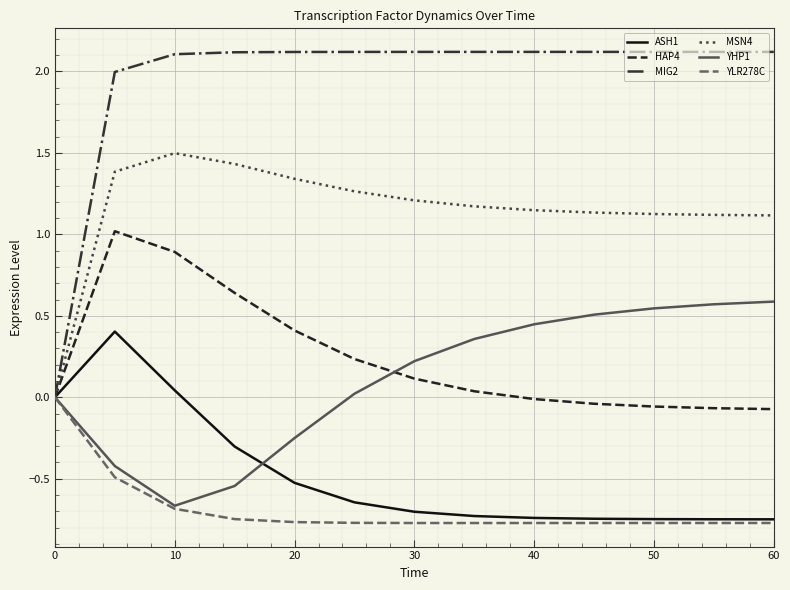

Which series has the largest total across all categories?

MIG2